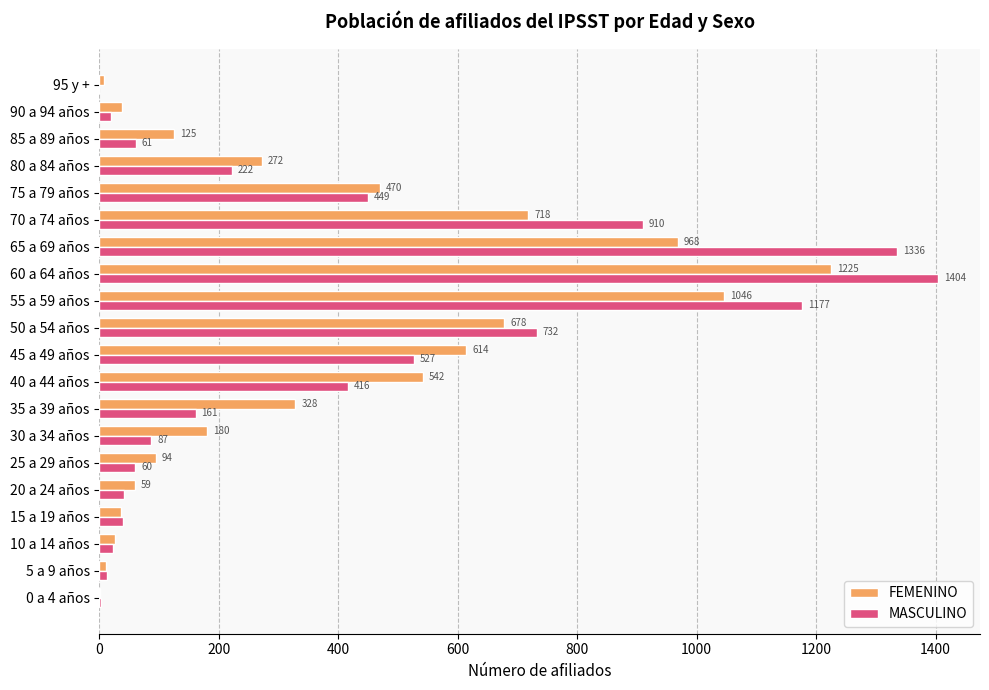

What is the total value across all series at 65 a 69 años?

2304